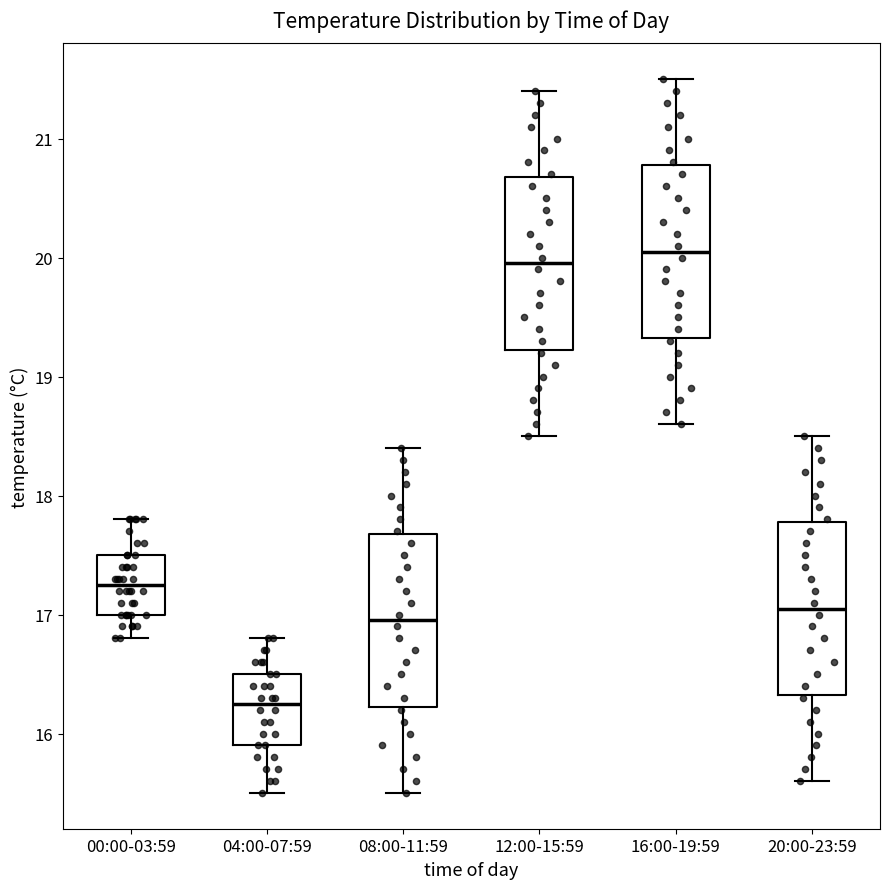

Which box has the lowest median line?

04:00-07:59